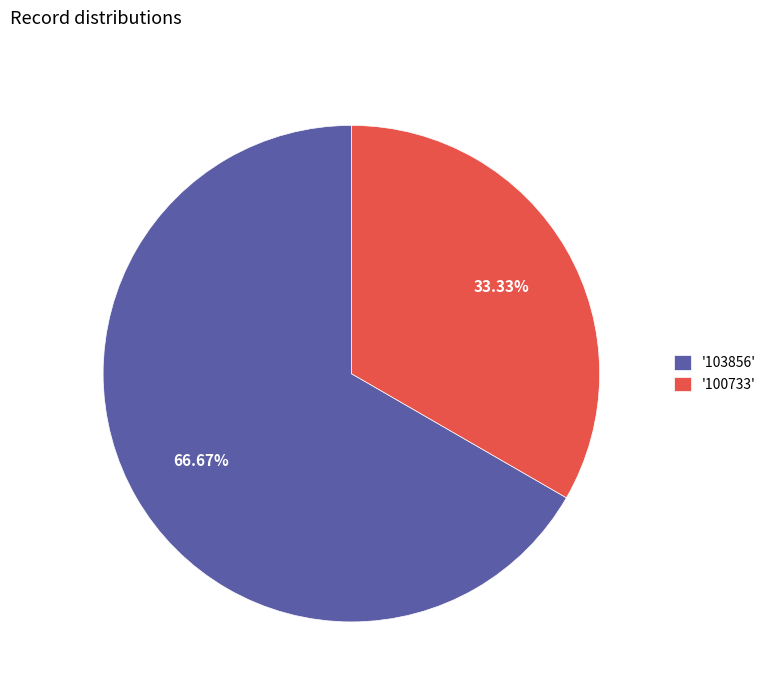

Which has a higher value, '103856' or '100733'?

'103856'